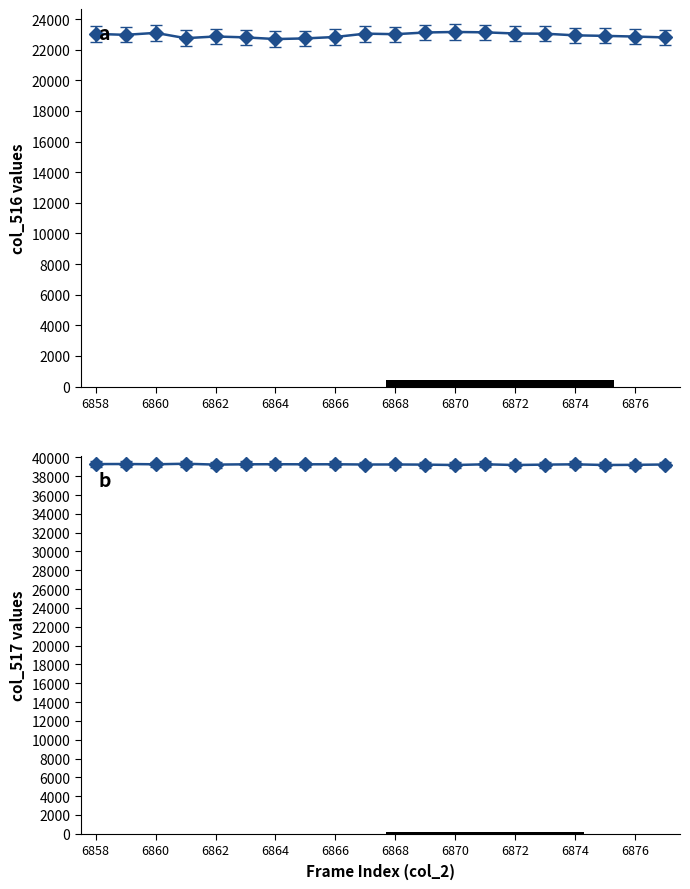

How many lines are shown in the chart?

2